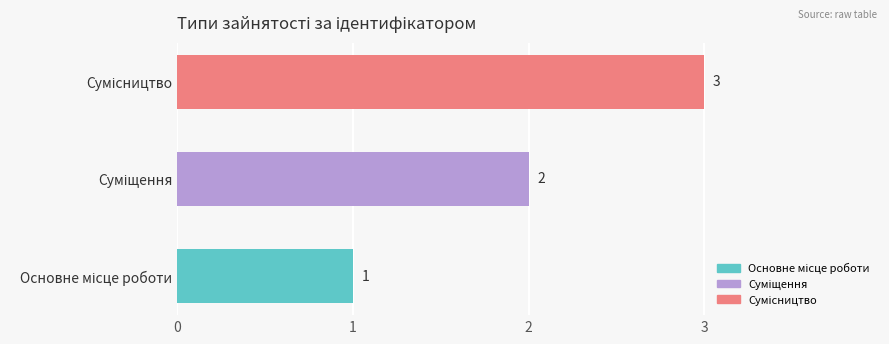

What is the sum of all values?

6